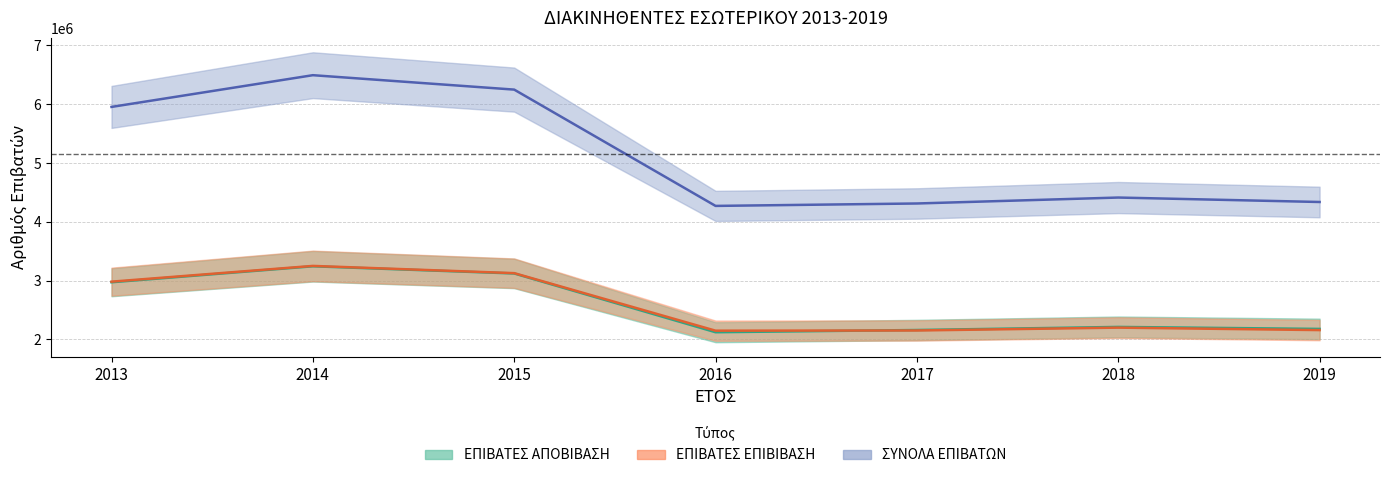

Where does the ΕΠΙΒΑΤΕΣ ΕΠΙΒΙΒΑΣΗ series first go above 2200822?

2013